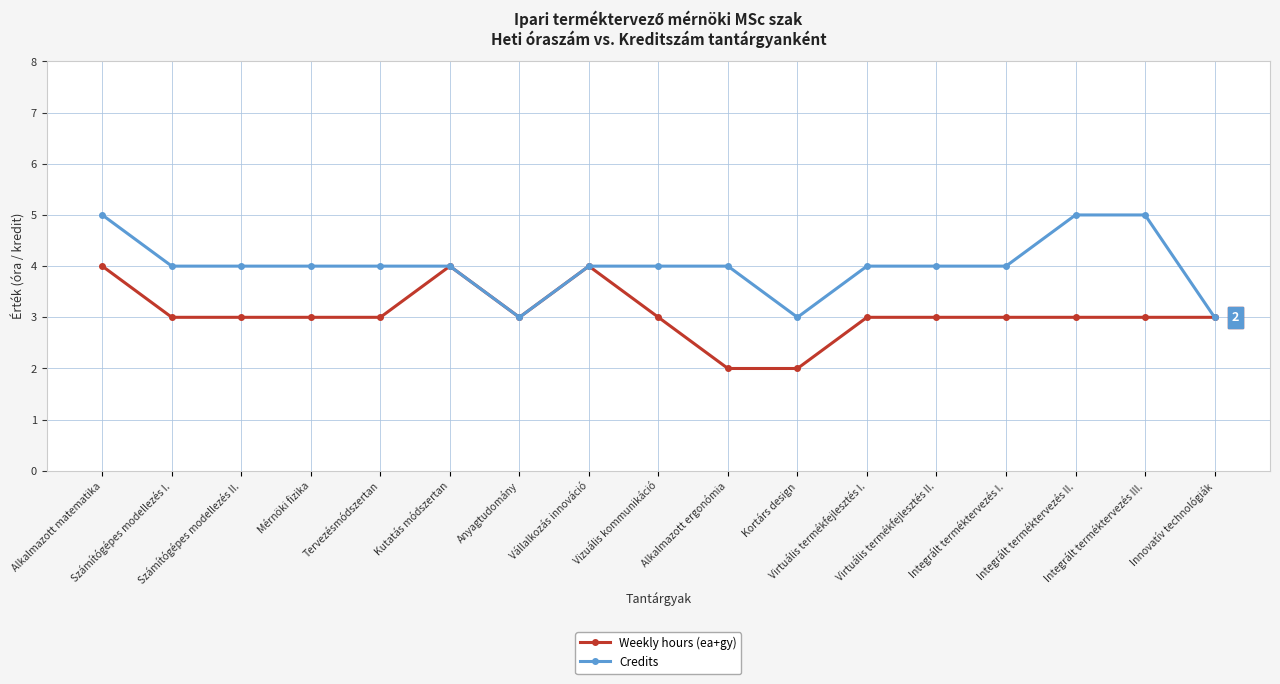

Is this an area chart (filled region under the line)?

No